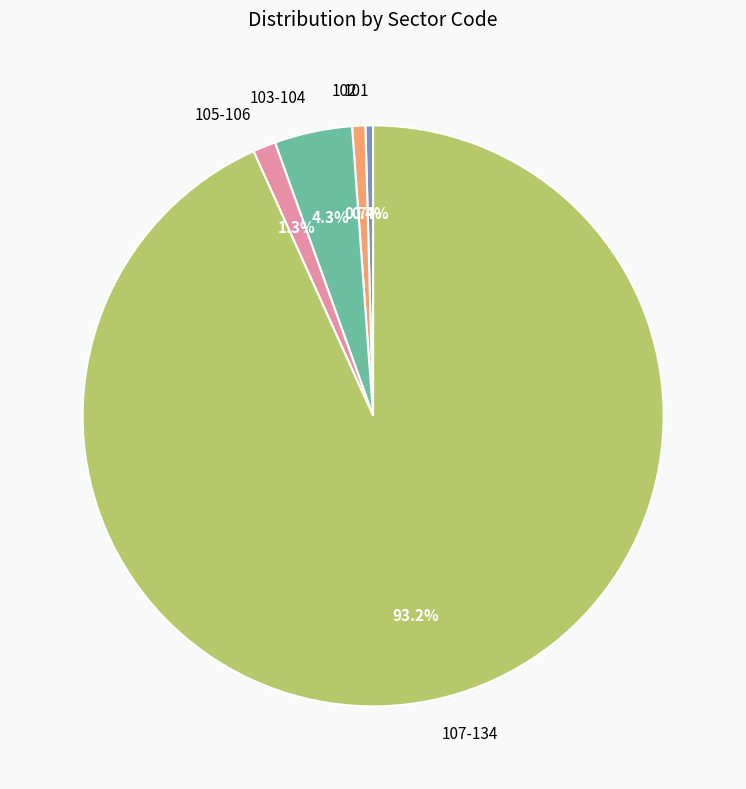

Do 107-134 and 105-106 together represent more than half of the pie?

Yes